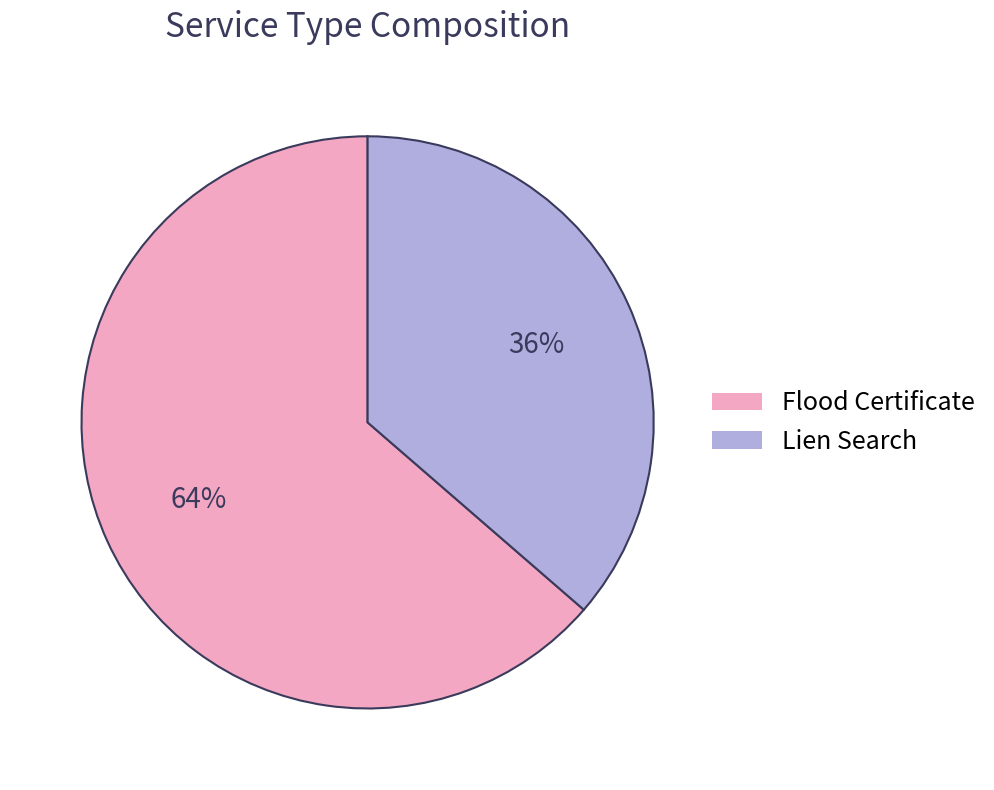

The Flood Certificate slice represents 55% of the pie. True or false?

False